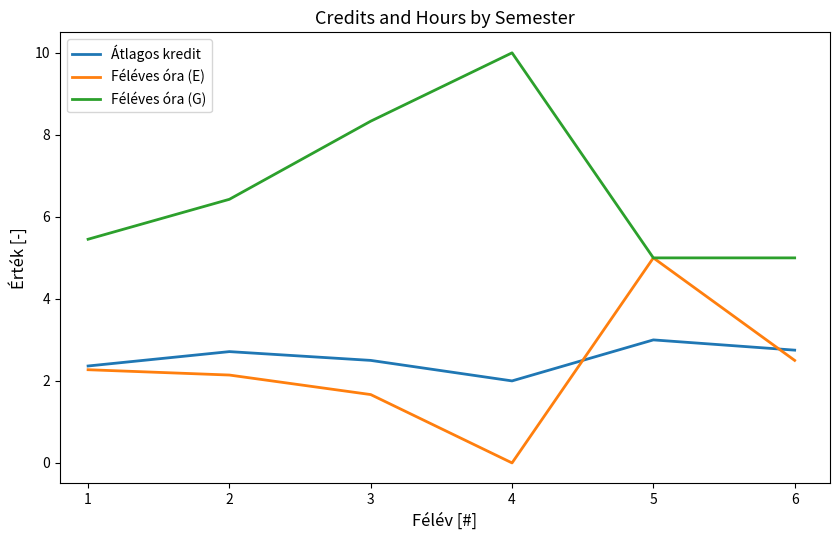

What is the minimum value for Féléves óra (G)?

5.0